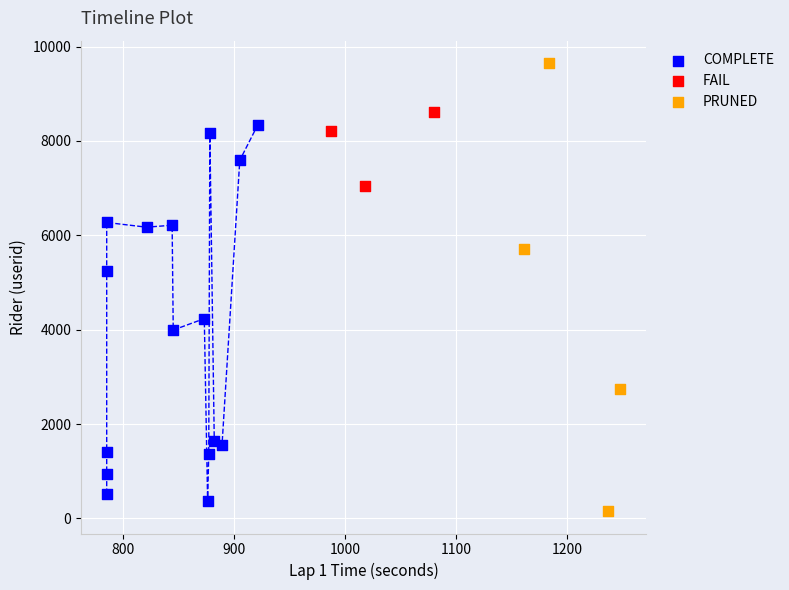

Which series reaches the maximum Y coordinate?

PRUNED